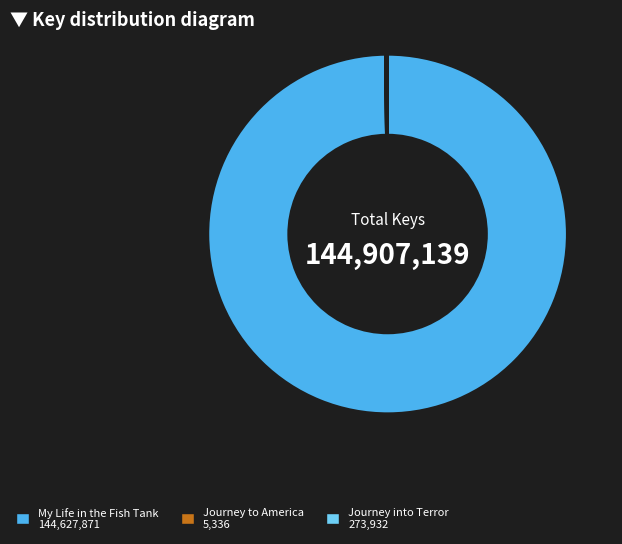

Which slice represents more than half of the pie?

My Life in the Fish Tank